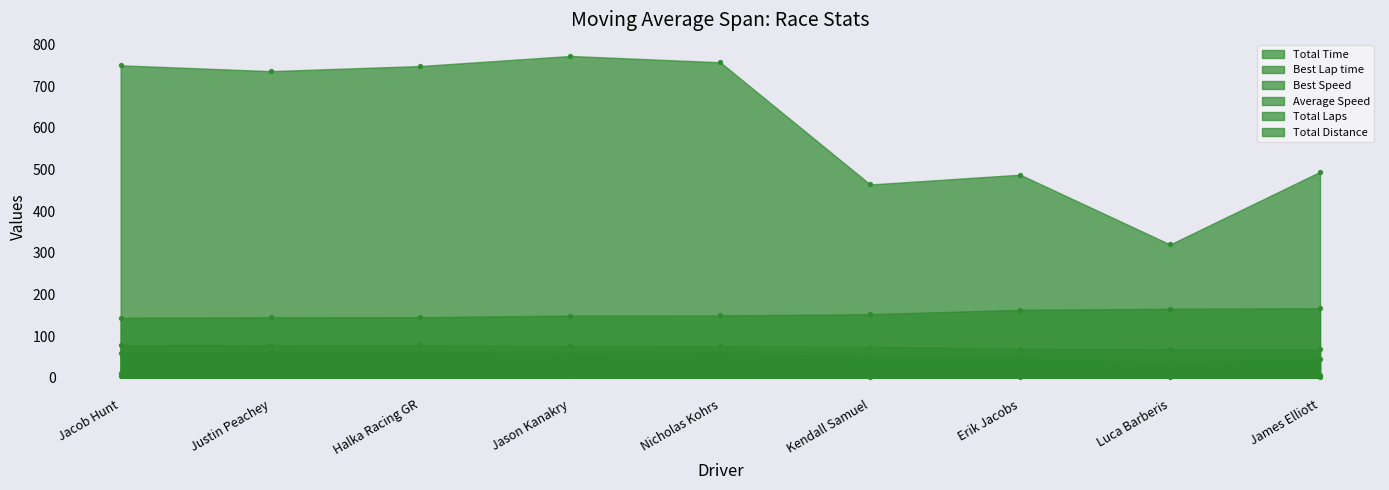

At how many categories does at least one series exceed 250?

9